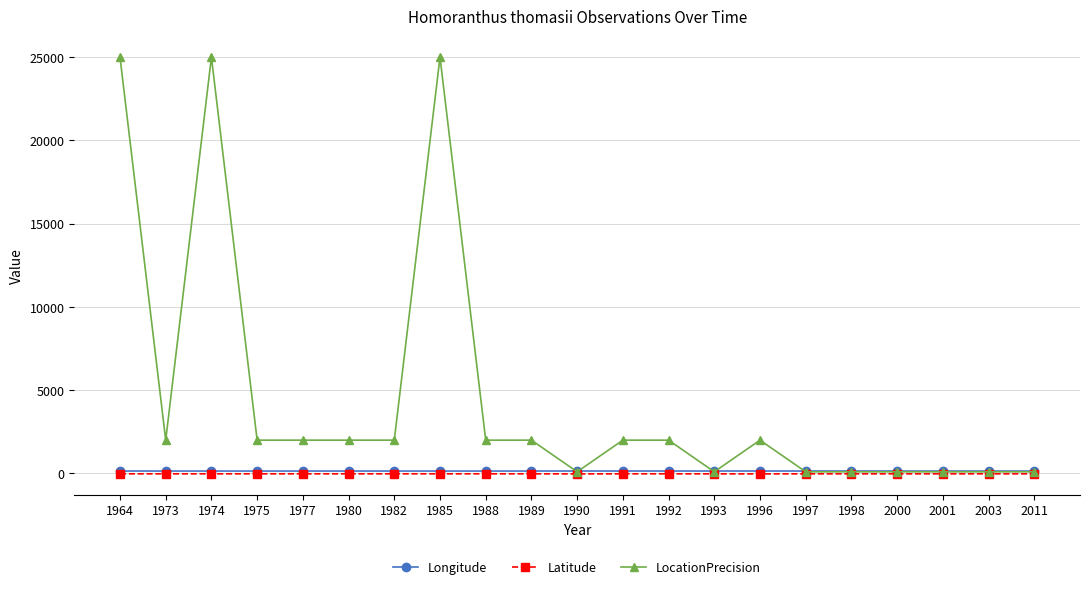

True or false: Longitude has more than 0 points higher than both neighbors.

True